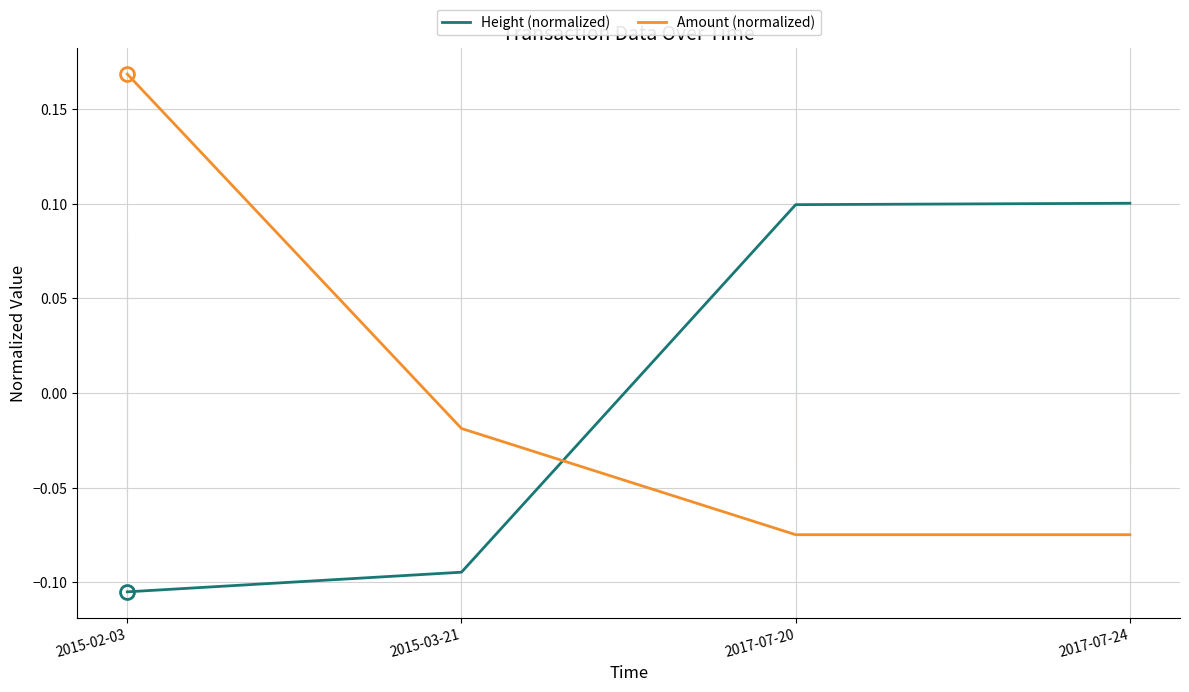

What is the spread (max minus min) of values at 2017-07-24?

0.2